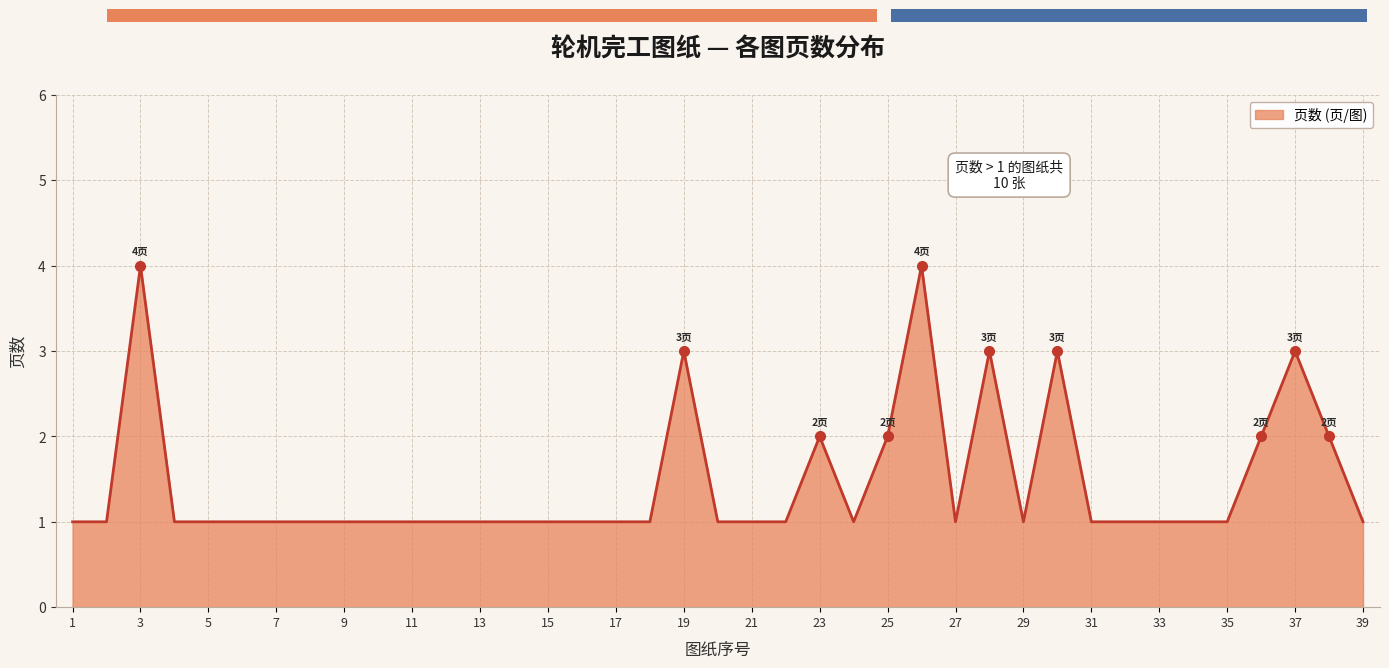

What is the greatest value displayed?

4